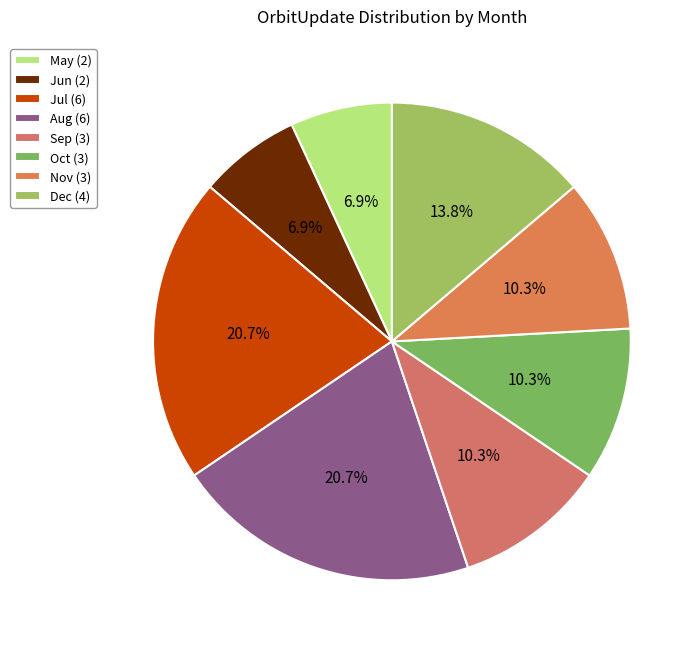

Count the number of slices in the pie.

8